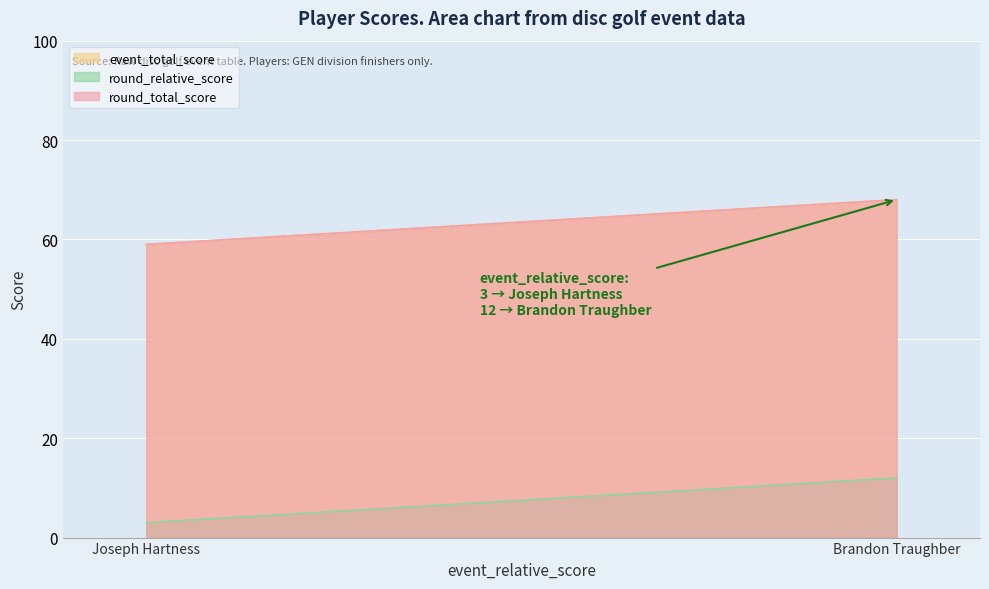

At which label does round_total_score reach its peak?

Brandon Traughber